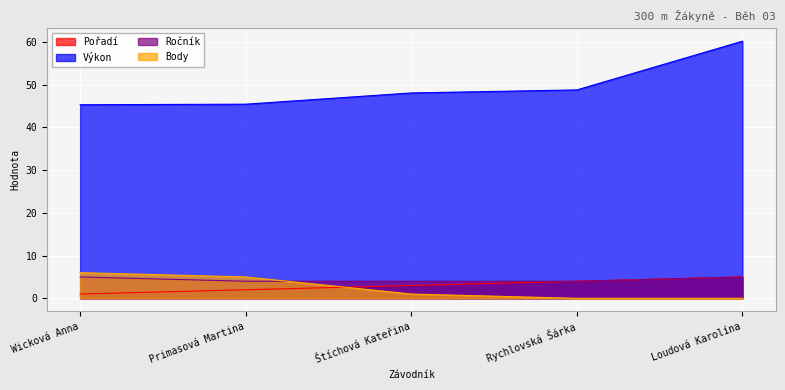

Where does the Body series first go above 1?

Wicková Anna